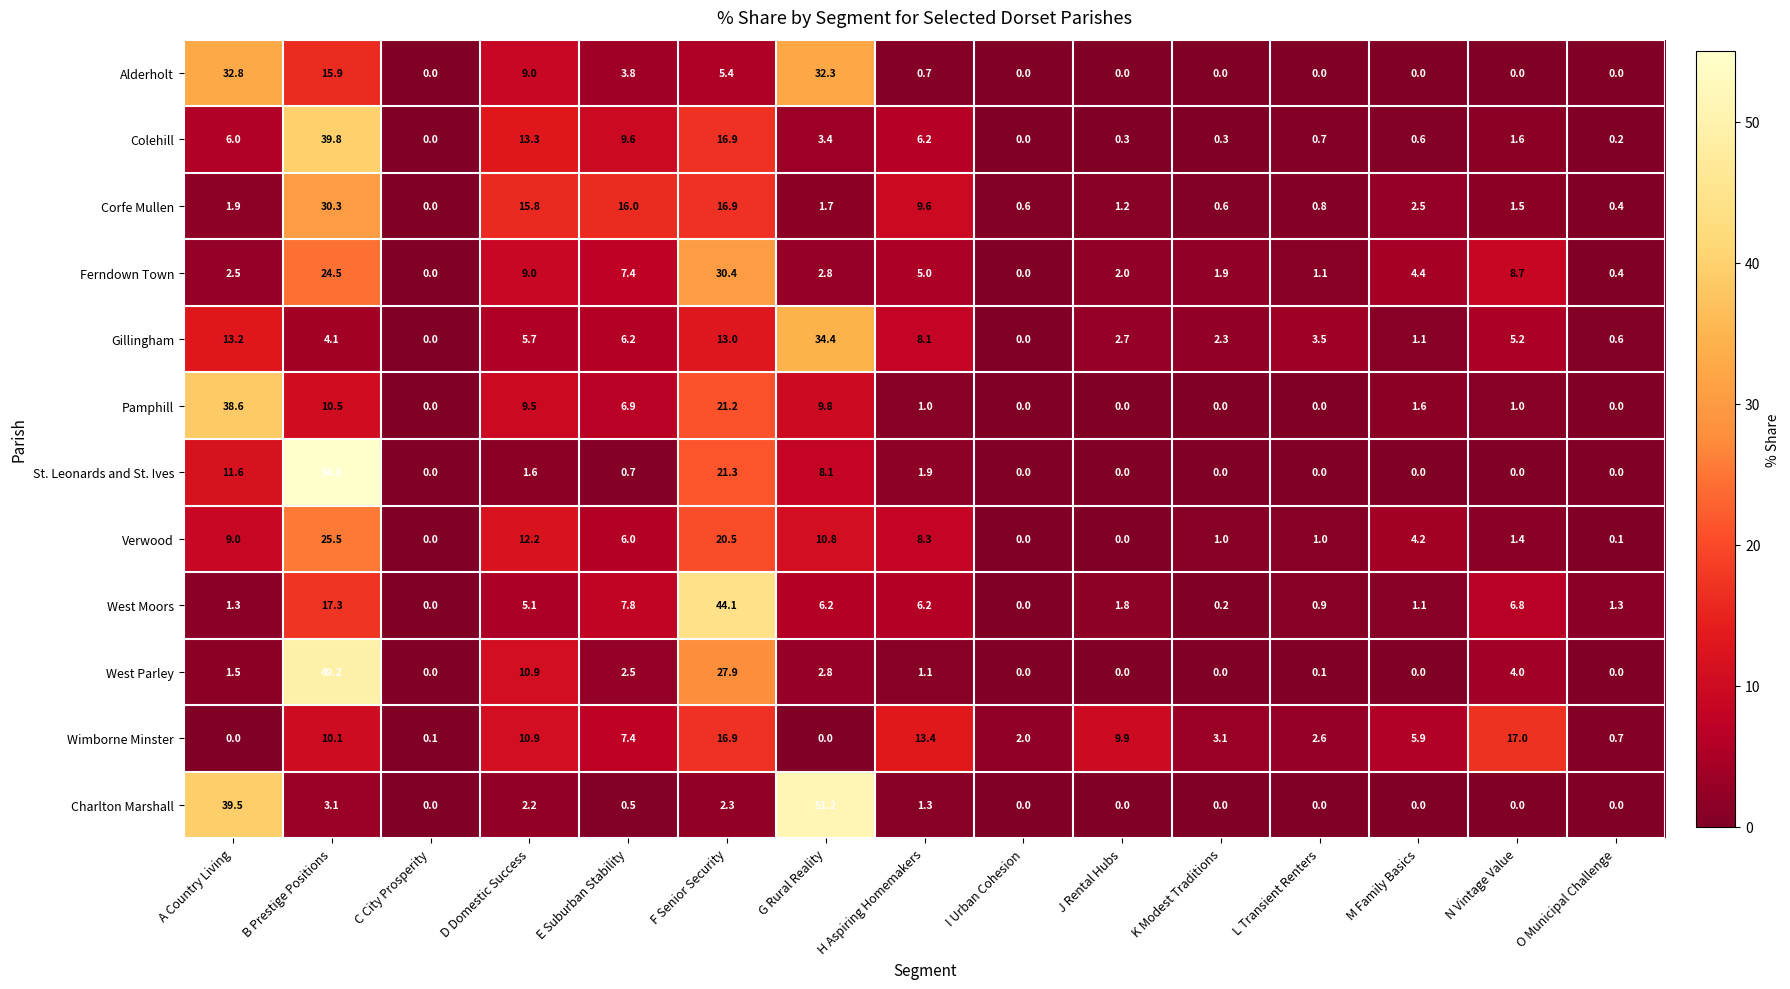

True or false: Ferndown Town has a value of 2.0 at J Rental Hubs.

True